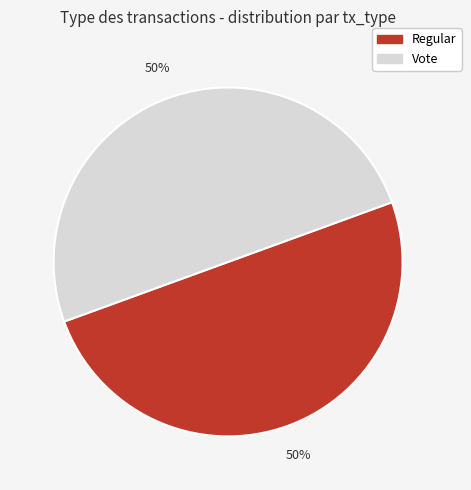

What percentage is the Regular slice, to the nearest percent?

50%